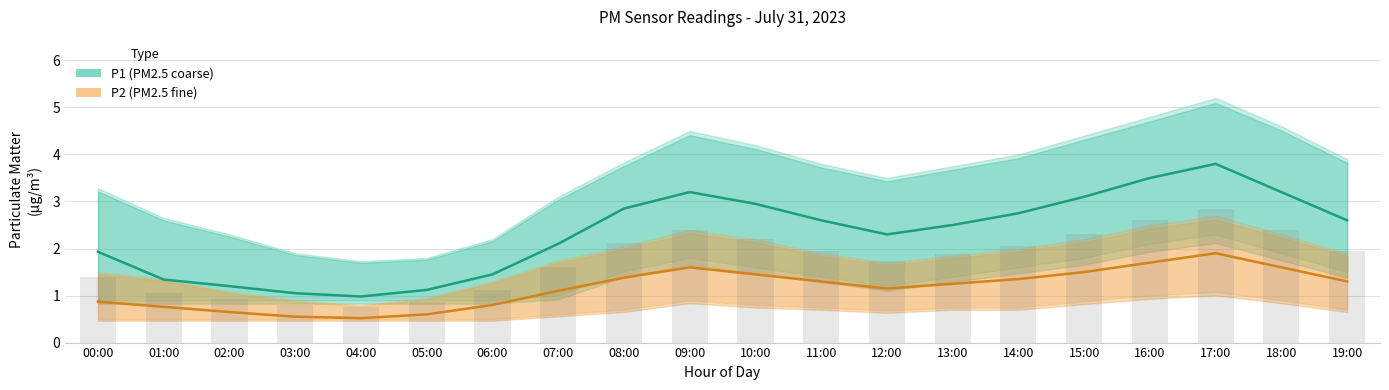

What is the value of the P1 (PM2.5 coarse) bar at the 17th from the left?

3.5